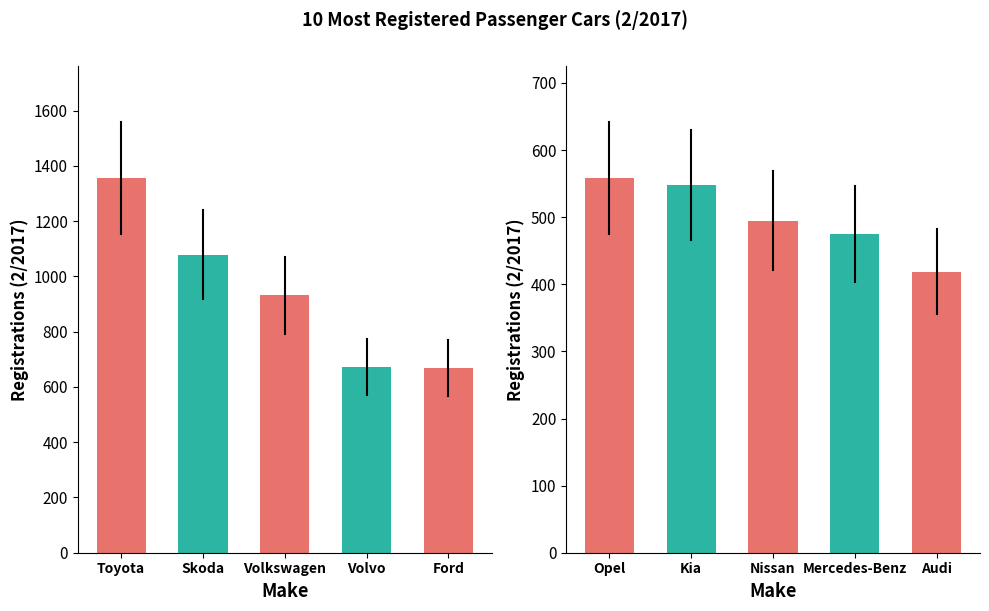

True or false: the data shows 147 at Audi.

False